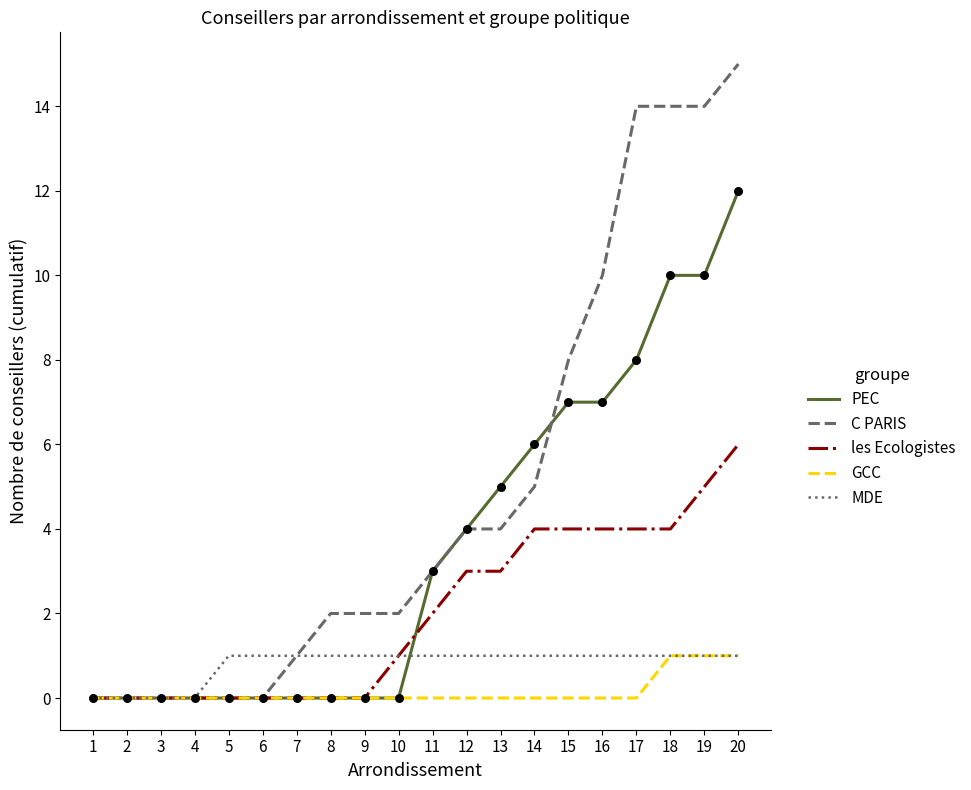

What is the difference between the highest and lowest values at 13?

5